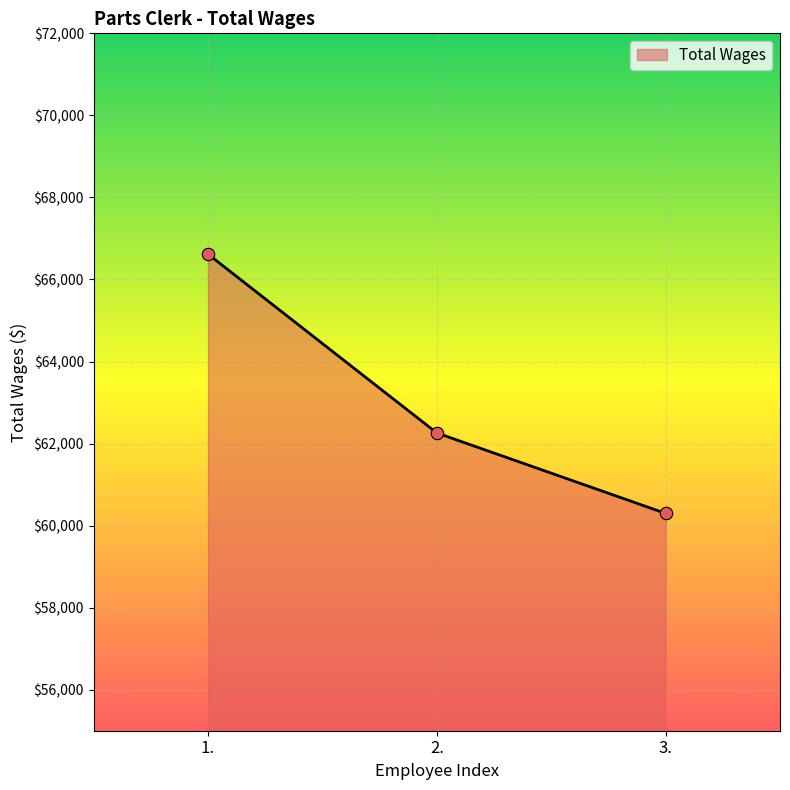

Approximately how many times larger is the value at 1. compared to 3.?

1.1